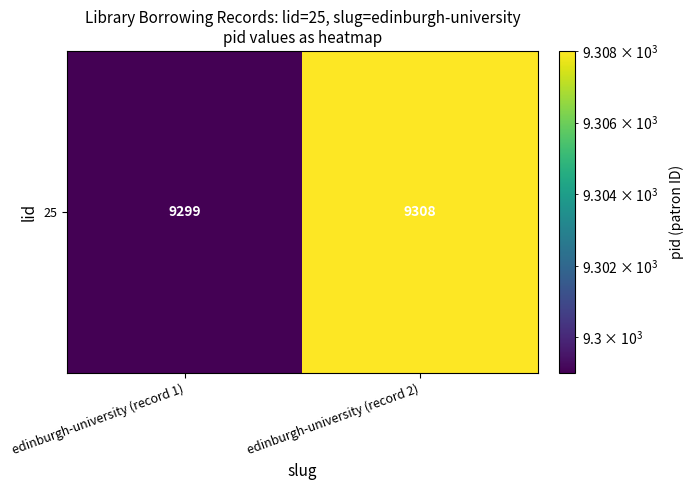

What is the sum of the values at edinburgh-university (record 1) and edinburgh-university (record 2)?

18607